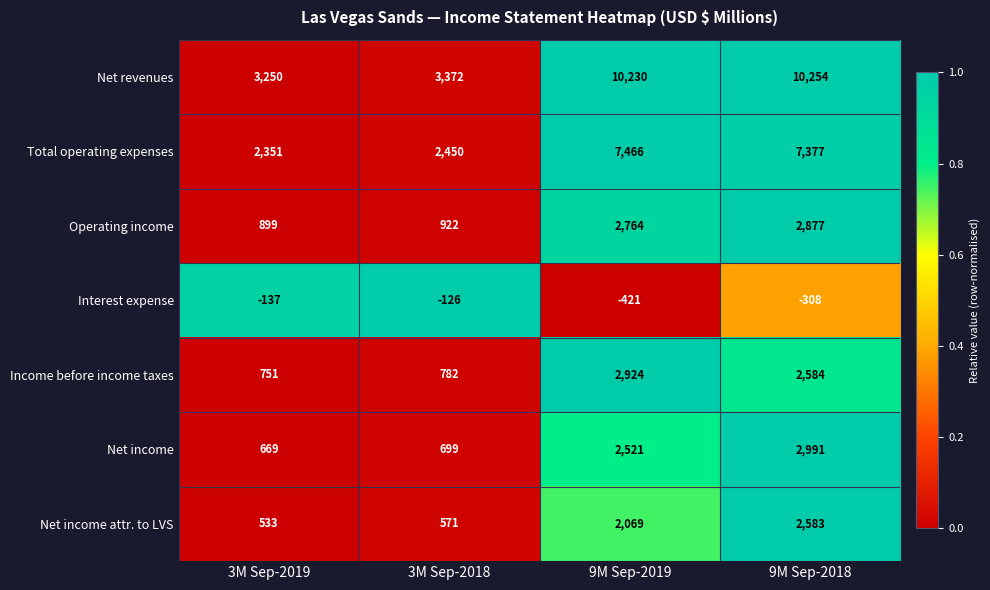

At how many categories does at least one series exceed 0?

4